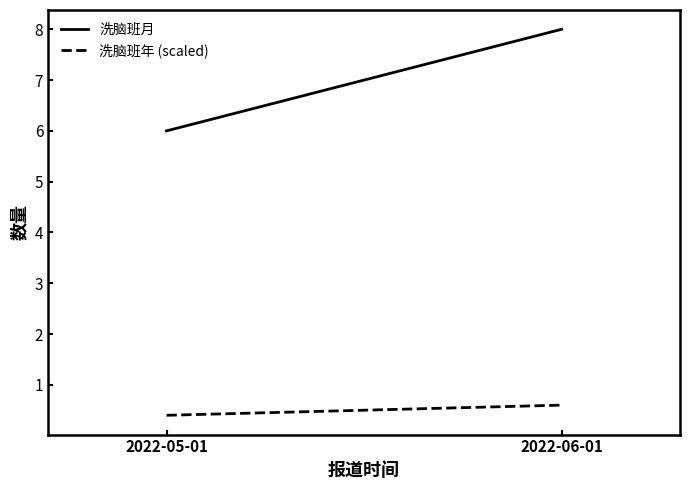

Read the 洗脑班年 (scaled) value at 2022-06-01.

0.6